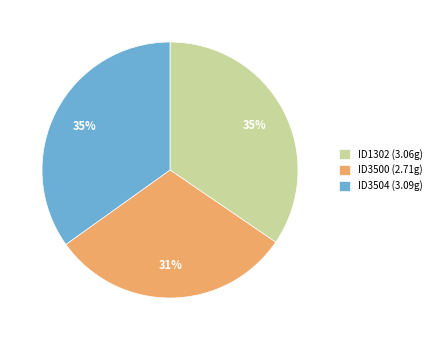

To the nearest percent, what portion does ID1302 represent?

35%